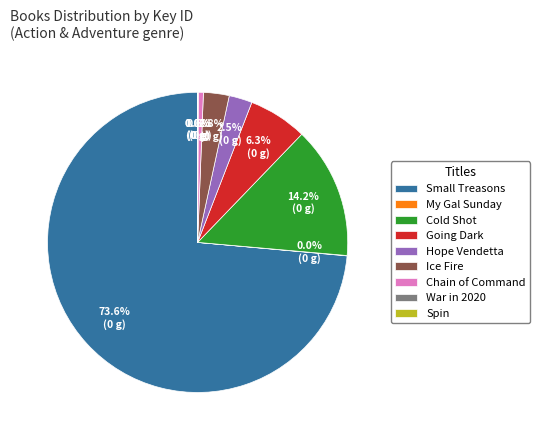

What percentage is the Small Treasons slice, to the nearest percent?

74%